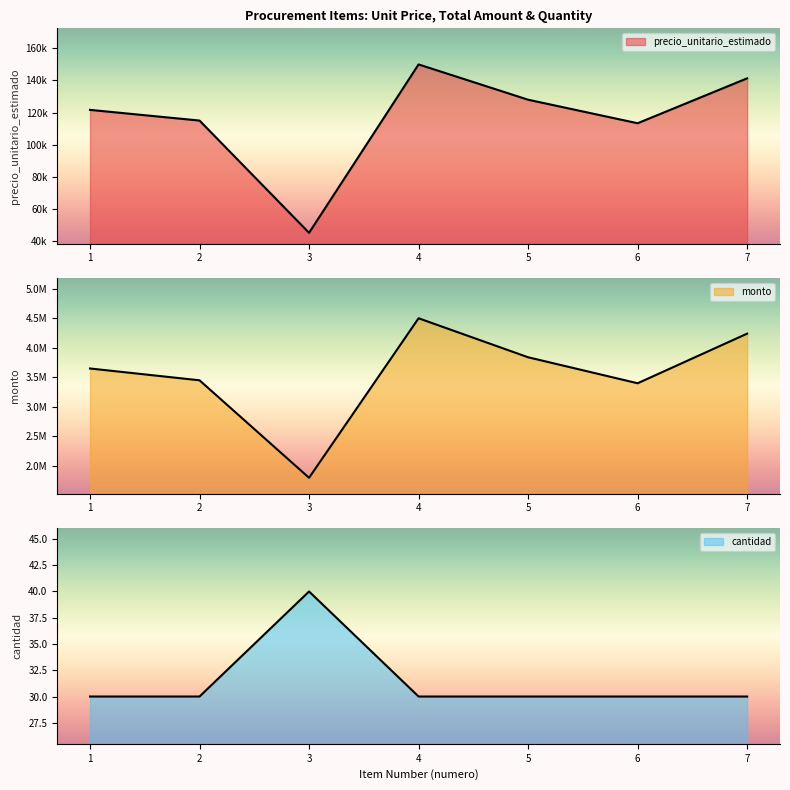

Is the value of cantidad at 4 greater than the value of monto at 3?

No